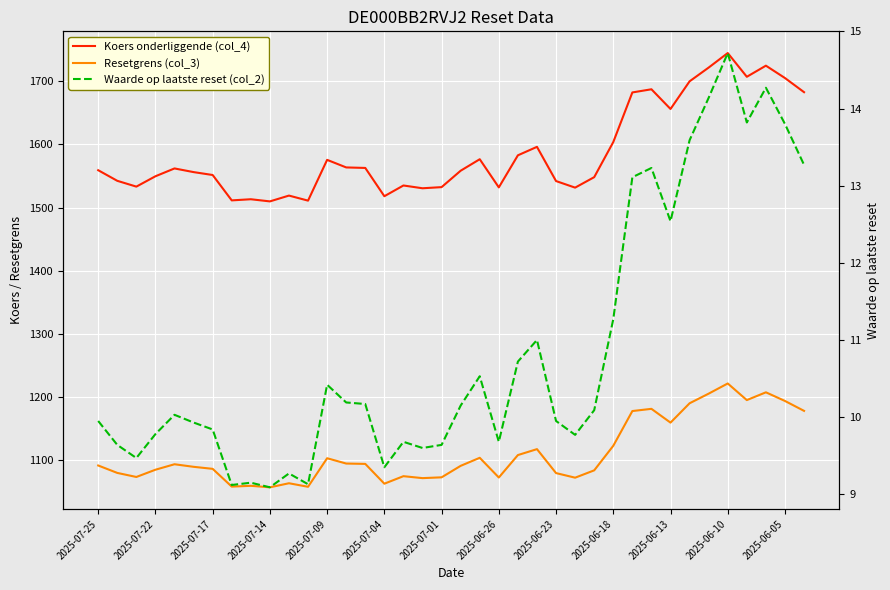

The value of Resetgrens (col_3) at 35 is 1207.4. True or false?

True